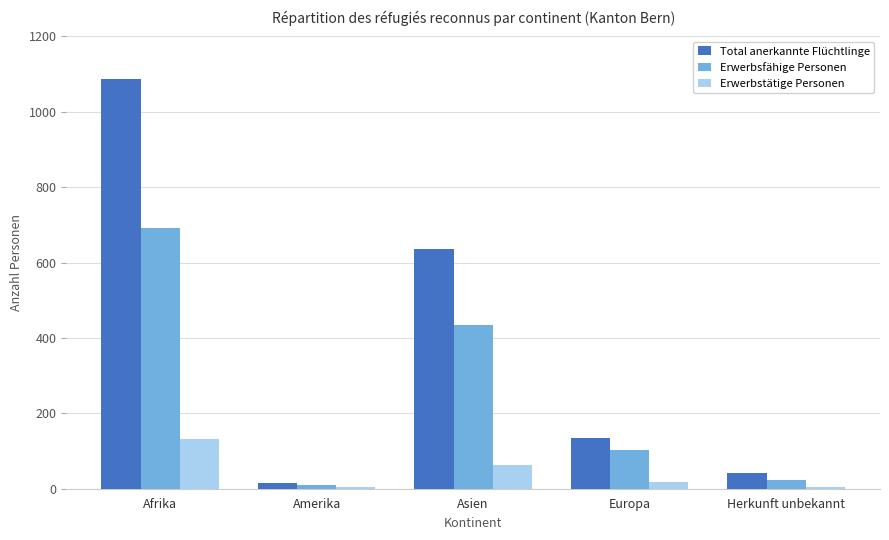

Between Afrika and Amerika, which series saw the biggest shift?

Total anerkannte Flüchtlinge